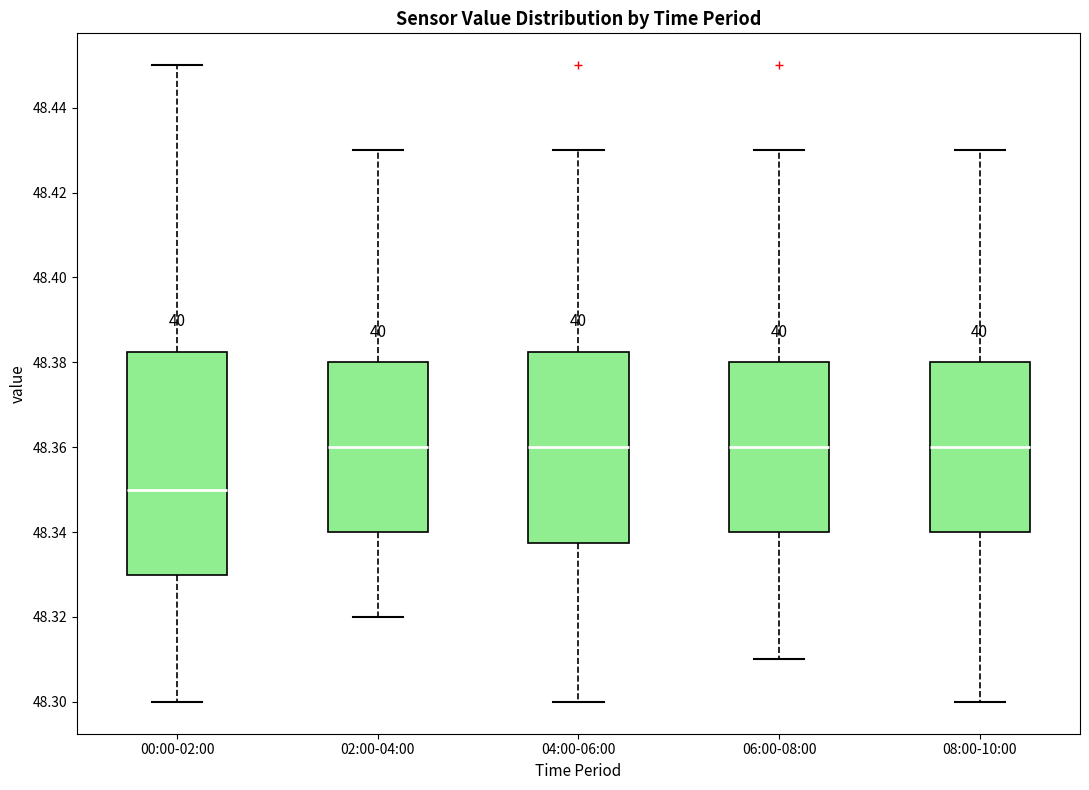

Reading left to right, transcribe this box plot: for each box, give where its median line is, the range the box spans, and where its two whiskers end, as read against the y-axis. The values are not printed on the chart, so give them approximately, as read against the axis.

00:00-02:00: median 48.350, box 48.330 to 48.382, whiskers 48.300 to 48.450
02:00-04:00: median 48.360, box 48.340 to 48.380, whiskers 48.320 to 48.430
04:00-06:00: median 48.360, box 48.338 to 48.382, whiskers 48.300 to 48.430
06:00-08:00: median 48.360, box 48.340 to 48.380, whiskers 48.310 to 48.430
08:00-10:00: median 48.360, box 48.340 to 48.380, whiskers 48.300 to 48.430